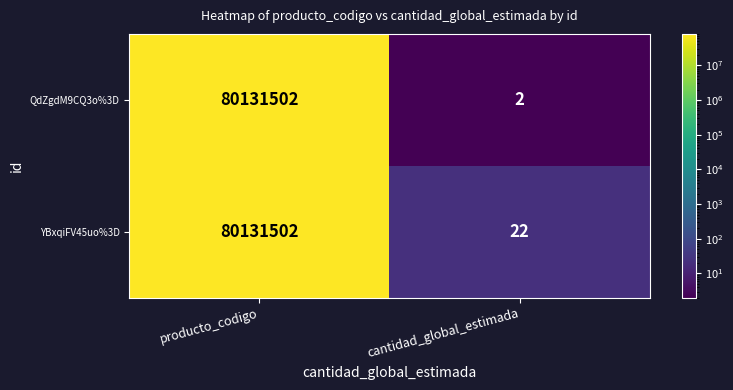

The QdZgdM9CQ3o%3D series shows 3 at cantidad_global_estimada. True or false?

False